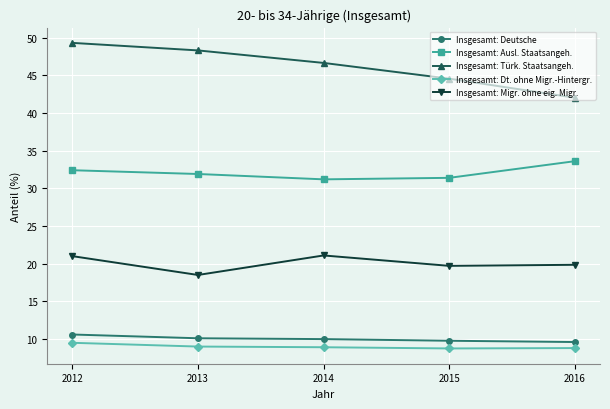

Which series changed the most between 2013 and 2016?

Insgesamt: Türk. Staatsangeh.